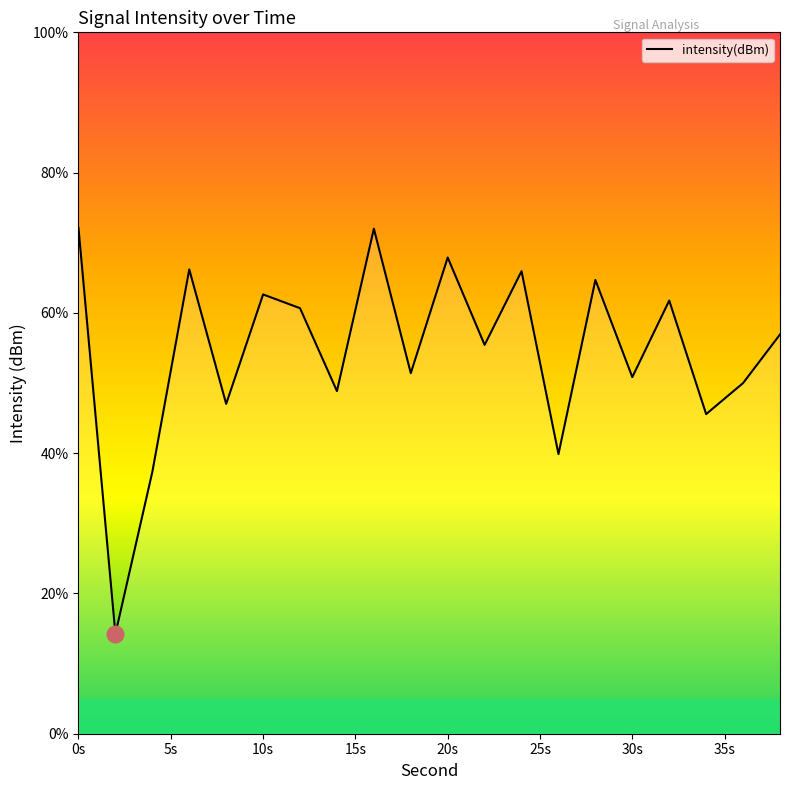

How many lines are shown in the chart?

1